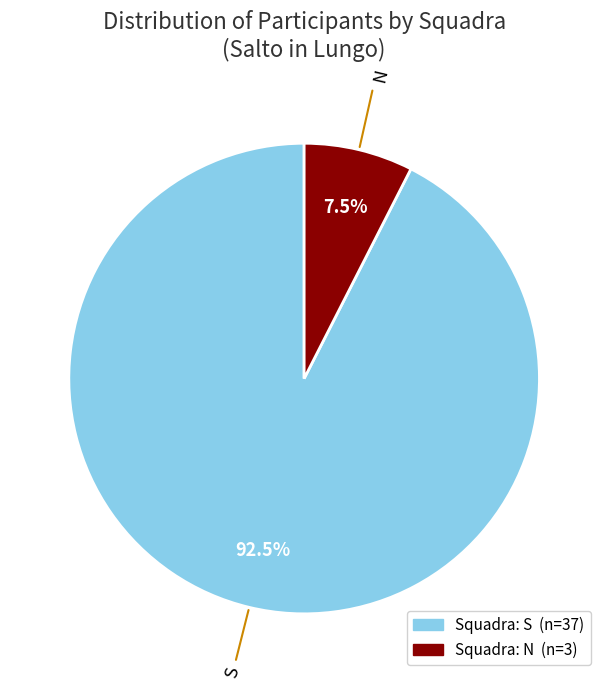

What is the majority slice?

S